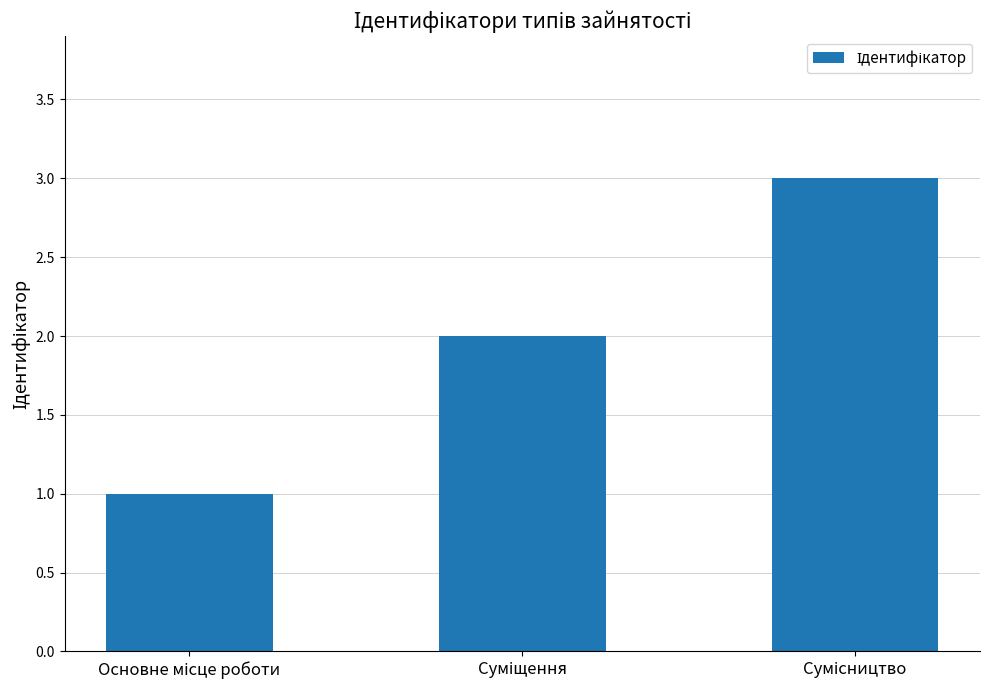

What is the difference between the second highest and minimum values?

1